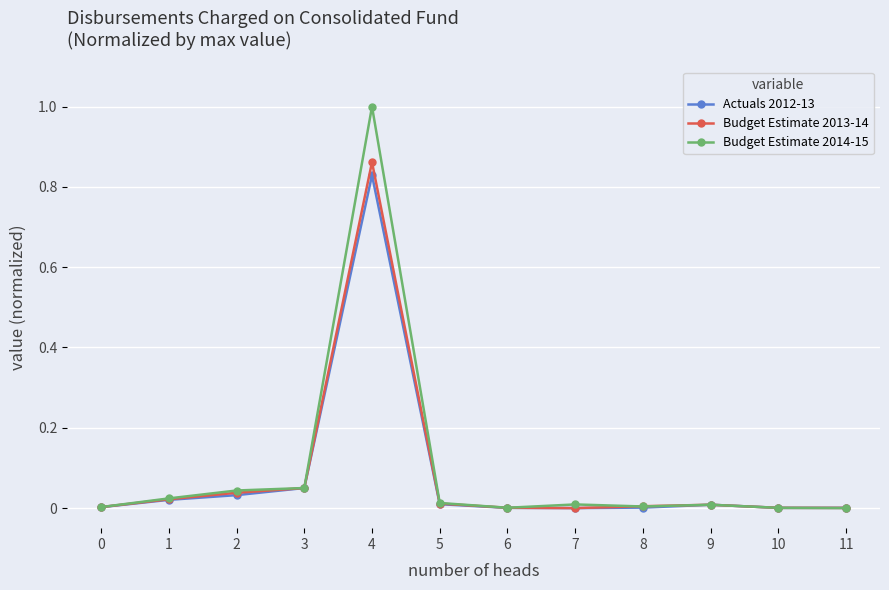

The value of Budget Estimate 2013-14 at 8 is 0.0. True or false?

True